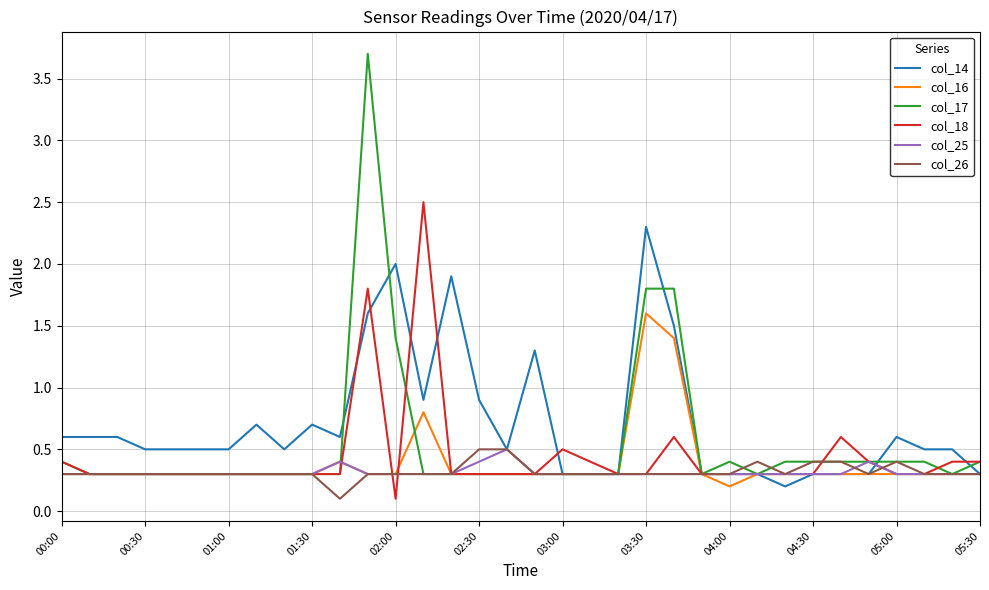

Which series has the largest total across all categories?

col_14